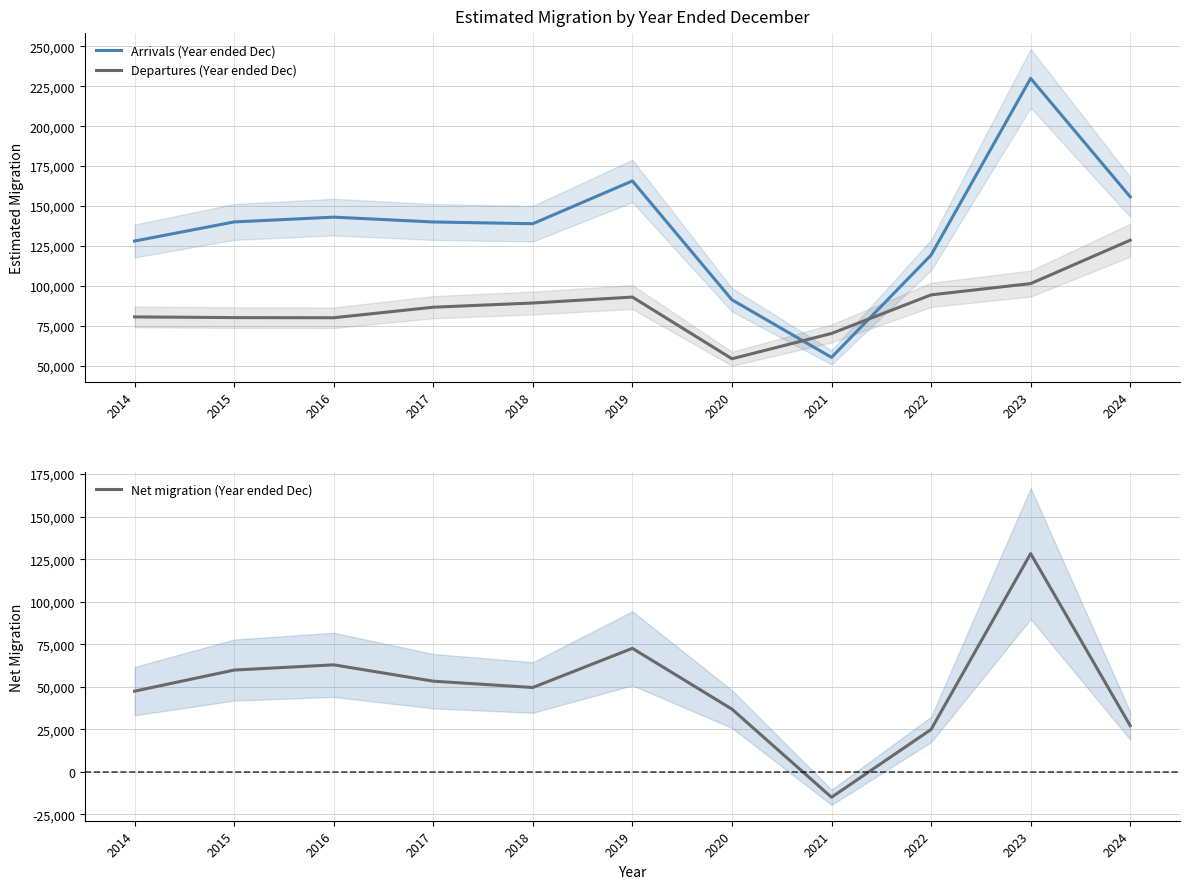

Reading left to right, list all the values displayed in this chart.

Arrivals (Year ended Dec): 2014=128180	2015=140125	2016=143124	2017=140102	2018=139014	2019=165742	2020=91444	2021=55459	2022=119440	2023=229863	2024=155797
Departures (Year ended Dec): 2014=80767	2015=80316	2016=80235	2017=86822	2018=89447	2019=93154	2020=54600	2021=70409	2022=94540	2023=101585	2024=128705
Net migration (Year ended Dec): 2014=47413	2015=59809	2016=62889	2017=53280	2018=49567	2019=72588	2020=36844	2021=-14950	2022=24900	2023=128278	2024=27092